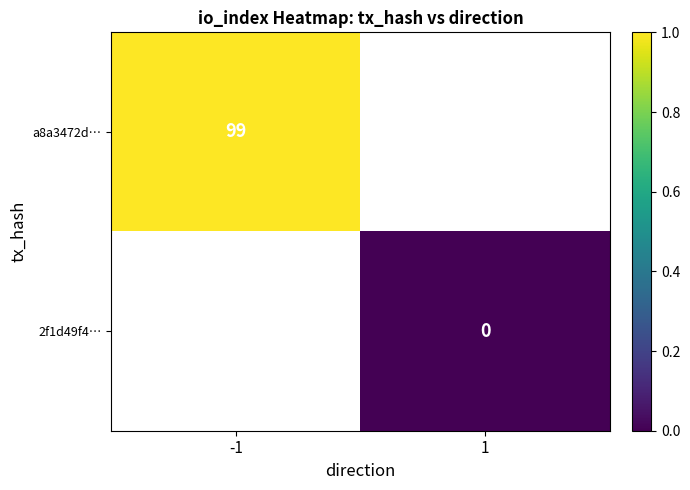

The value of a8a3472d… at -1 is 99. True or false?

True